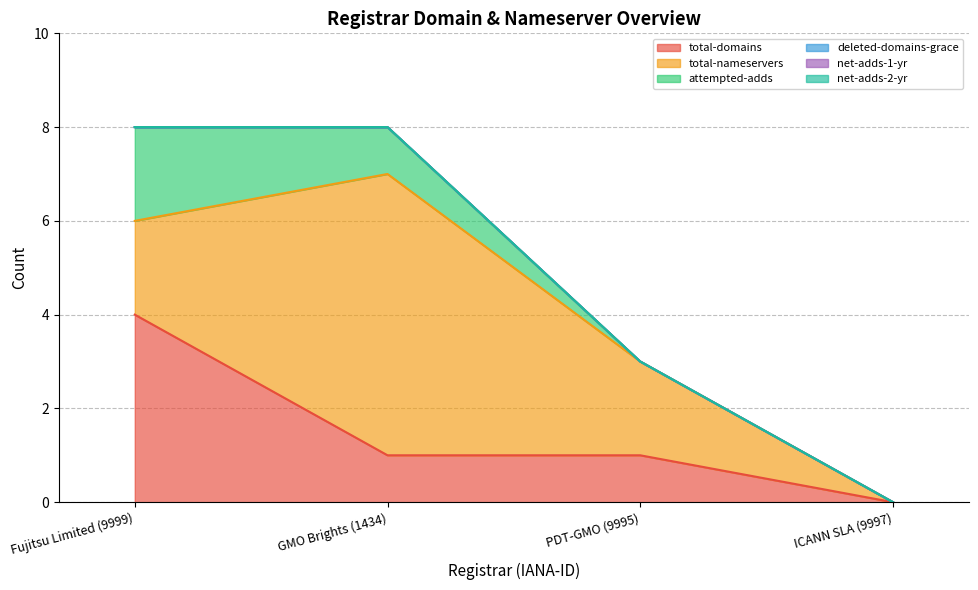

Reading left to right, extract all data points from this chart.

total-domains: Fujitsu Limited (9999)=4	GMO Brights (1434)=1	PDT-GMO (9995)=1	ICANN SLA (9997)=0
total-nameservers: Fujitsu Limited (9999)=2	GMO Brights (1434)=6	PDT-GMO (9995)=2	ICANN SLA (9997)=0
attempted-adds: Fujitsu Limited (9999)=2	GMO Brights (1434)=1	PDT-GMO (9995)=0	ICANN SLA (9997)=0
deleted-domains-grace: Fujitsu Limited (9999)=0	GMO Brights (1434)=0	PDT-GMO (9995)=0	ICANN SLA (9997)=0
net-adds-1-yr: Fujitsu Limited (9999)=0	GMO Brights (1434)=0	PDT-GMO (9995)=0	ICANN SLA (9997)=0
net-adds-2-yr: Fujitsu Limited (9999)=0	GMO Brights (1434)=0	PDT-GMO (9995)=0	ICANN SLA (9997)=0